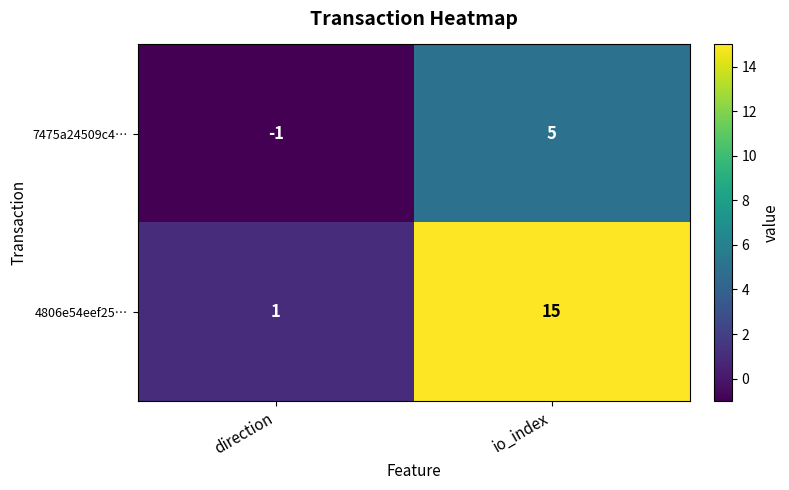

At which label is 7475a24509c4… closest to 2?

direction